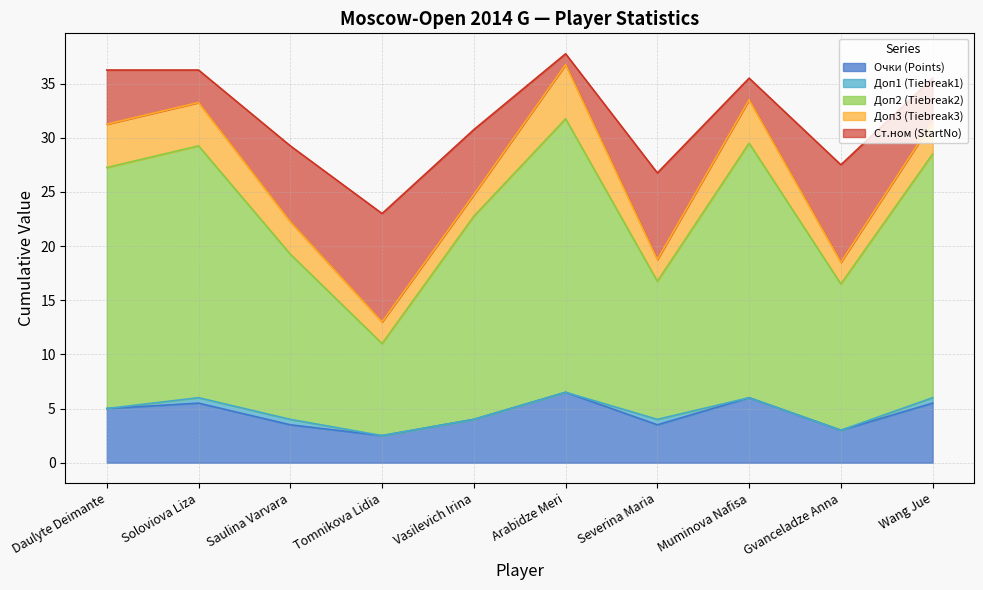

Is the value of Доп1 (Tiebreak1) at Severina Maria greater than the value of Доп2 (Tiebreak2) at Severina Maria?

No